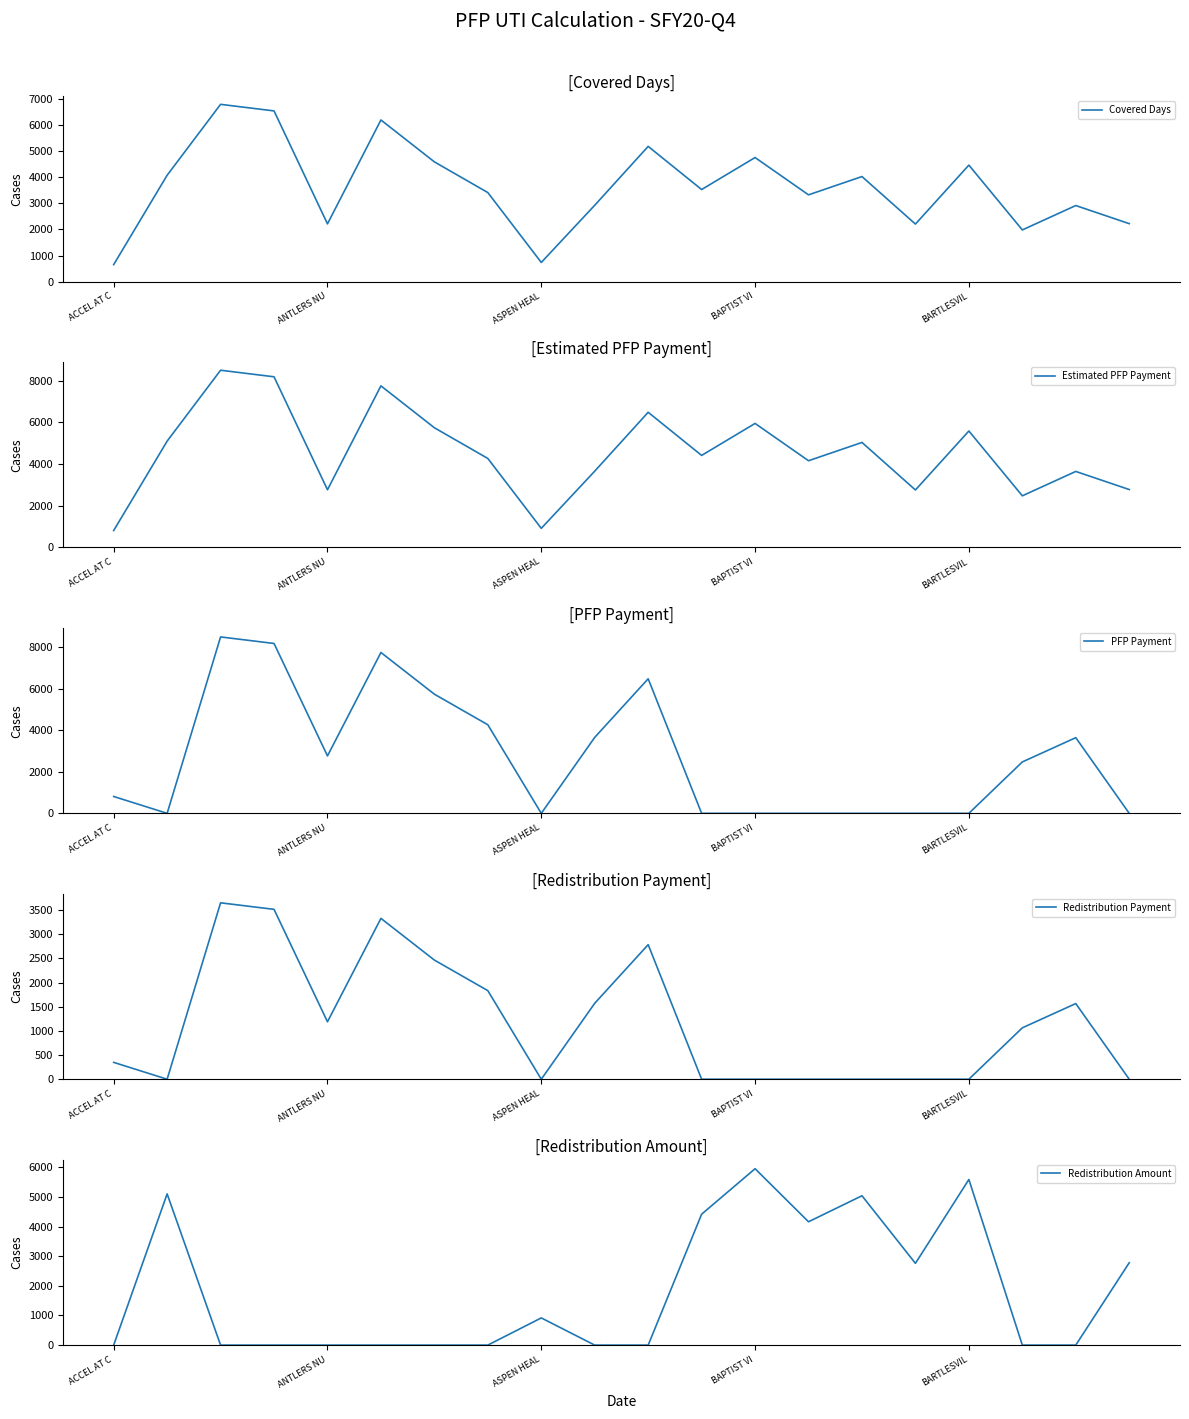

Is it true that Covered Days equals 4761 at BAPTIST VI?

True